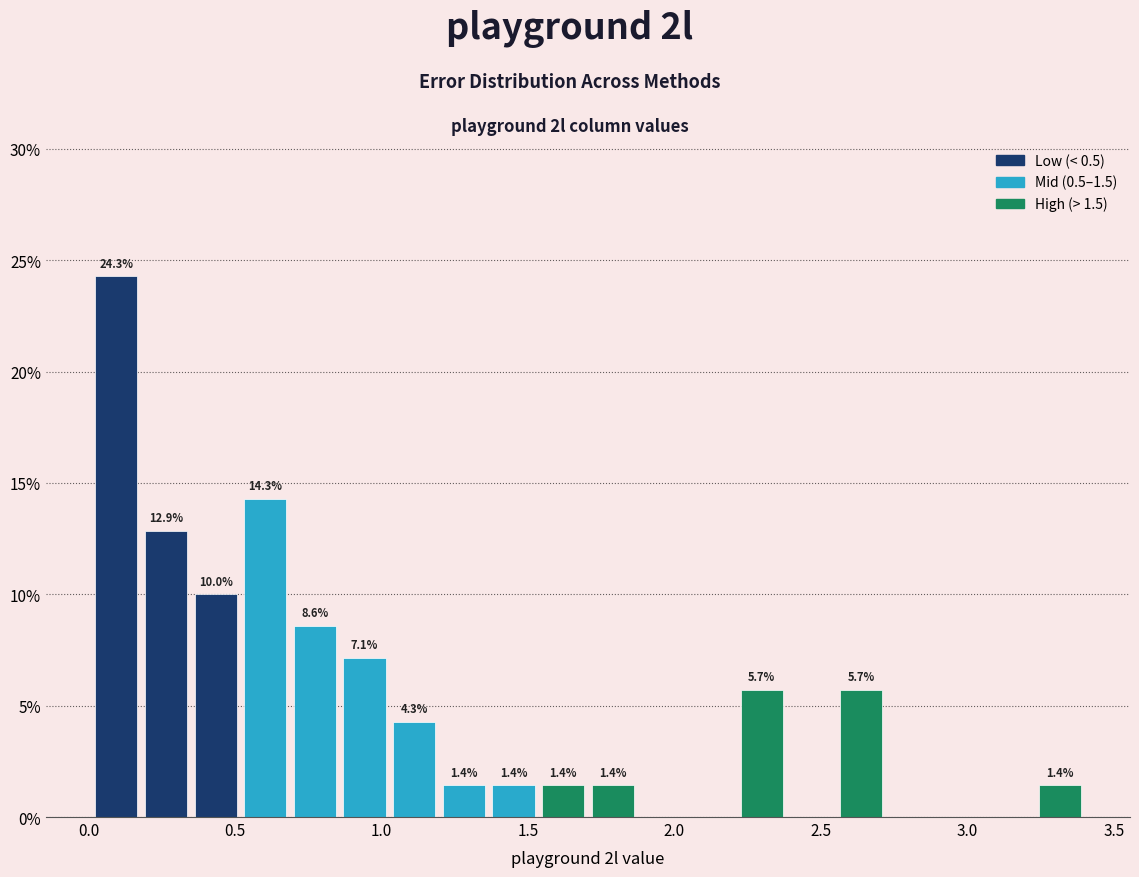

Read against the x-axis, roughly where is the centre of the tallest bar?

0.10